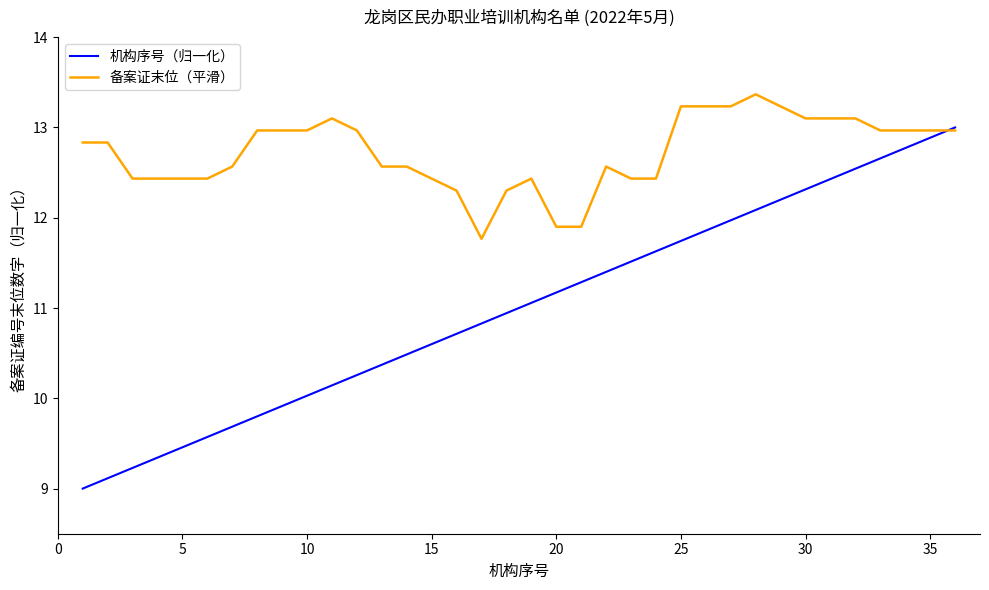

How many values in the 备案证末位（平滑） series exceed 12?

33